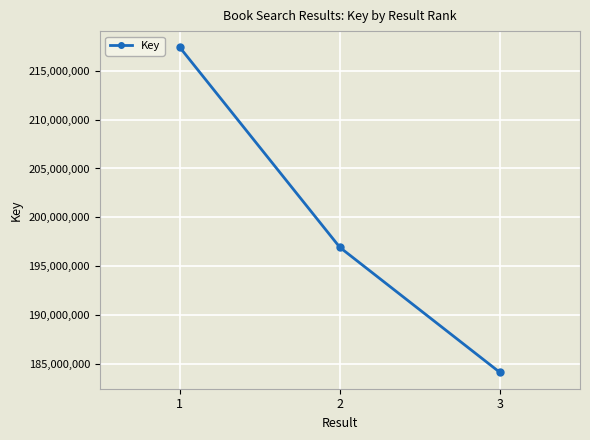

Approximately how many times larger is the value at 3 compared to 1?

0.8